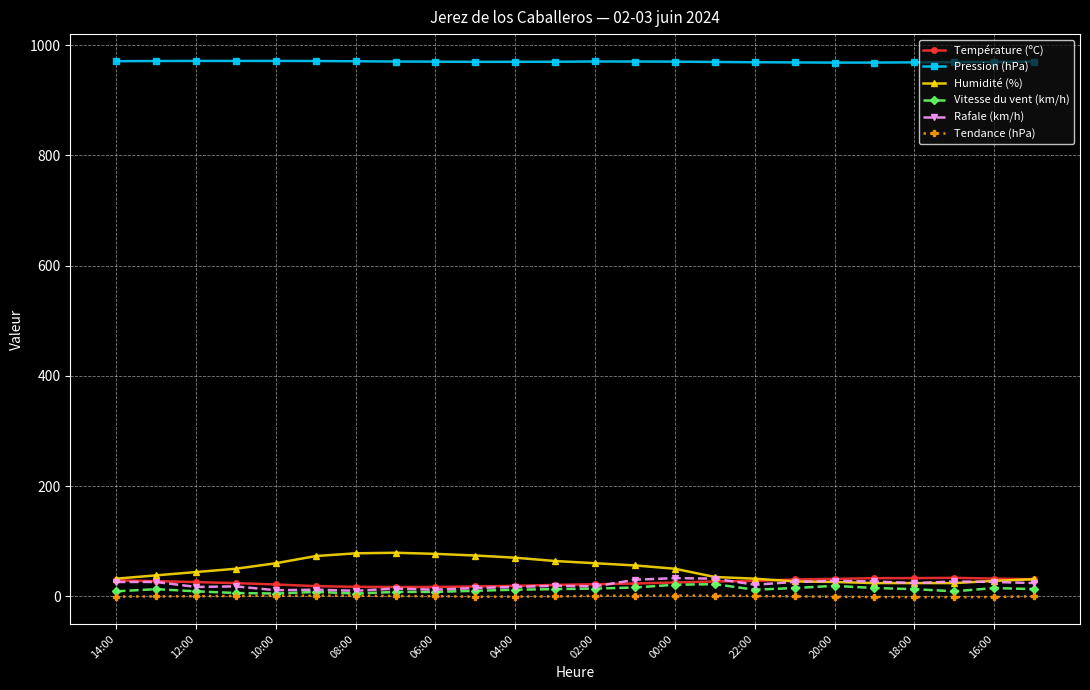

True or false: Humidité (%) and Pression (hPa) cross at least once.

False